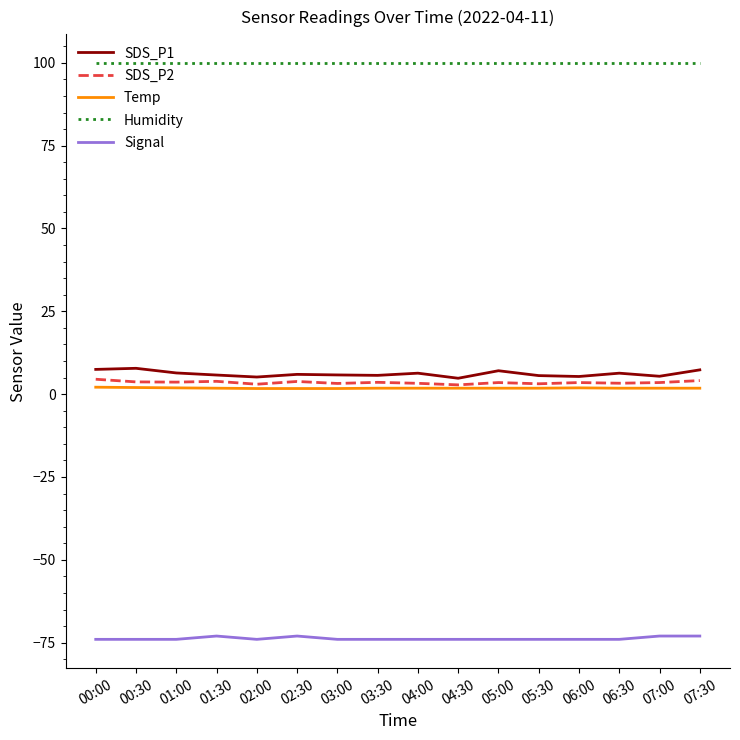

What is the maximum value shown in the chart?

99.9